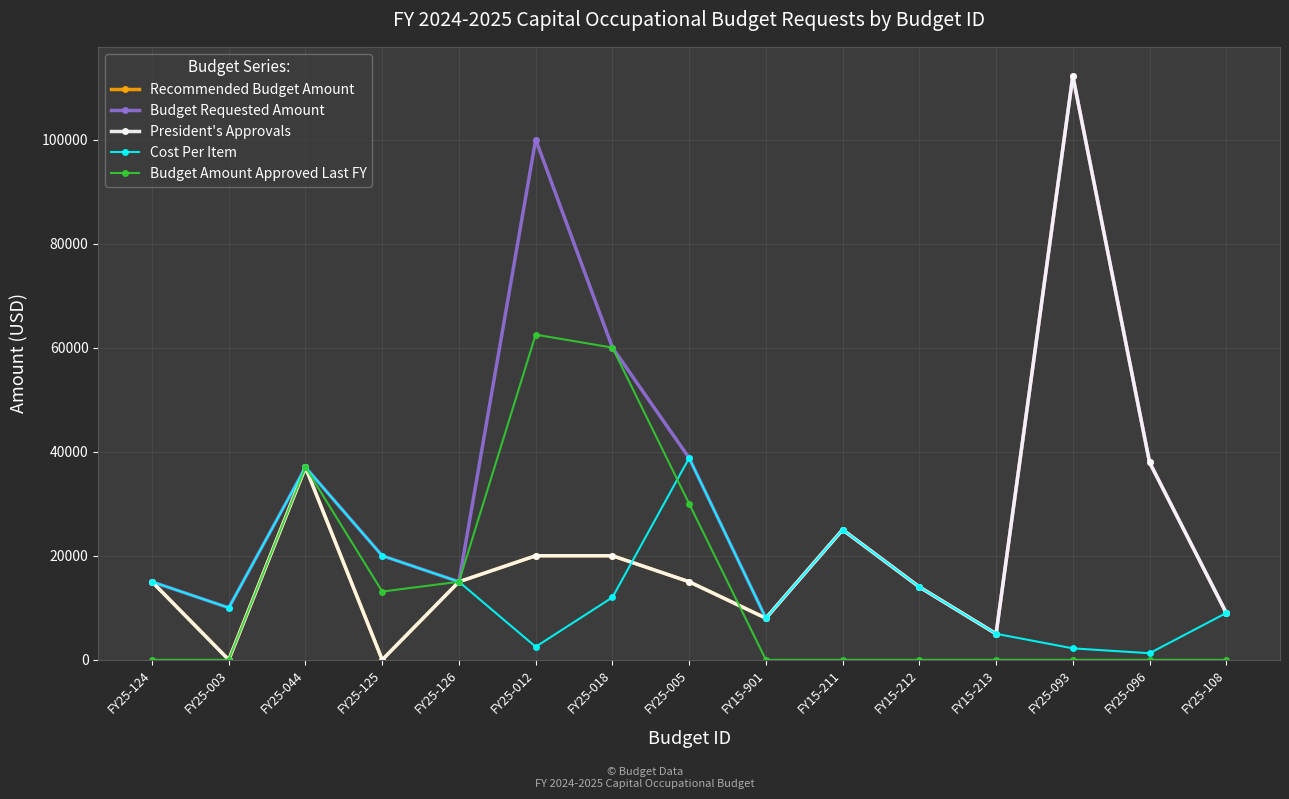

How many lines are shown in the chart?

5